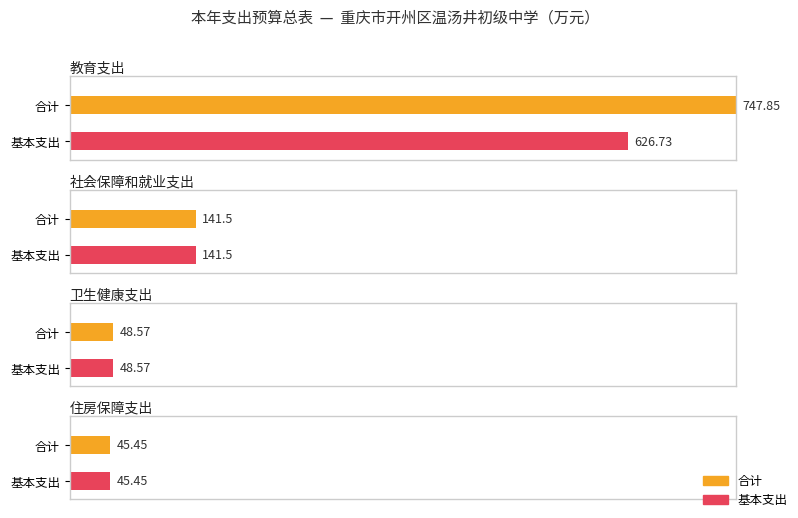

Count the number of categories in the chart.

4